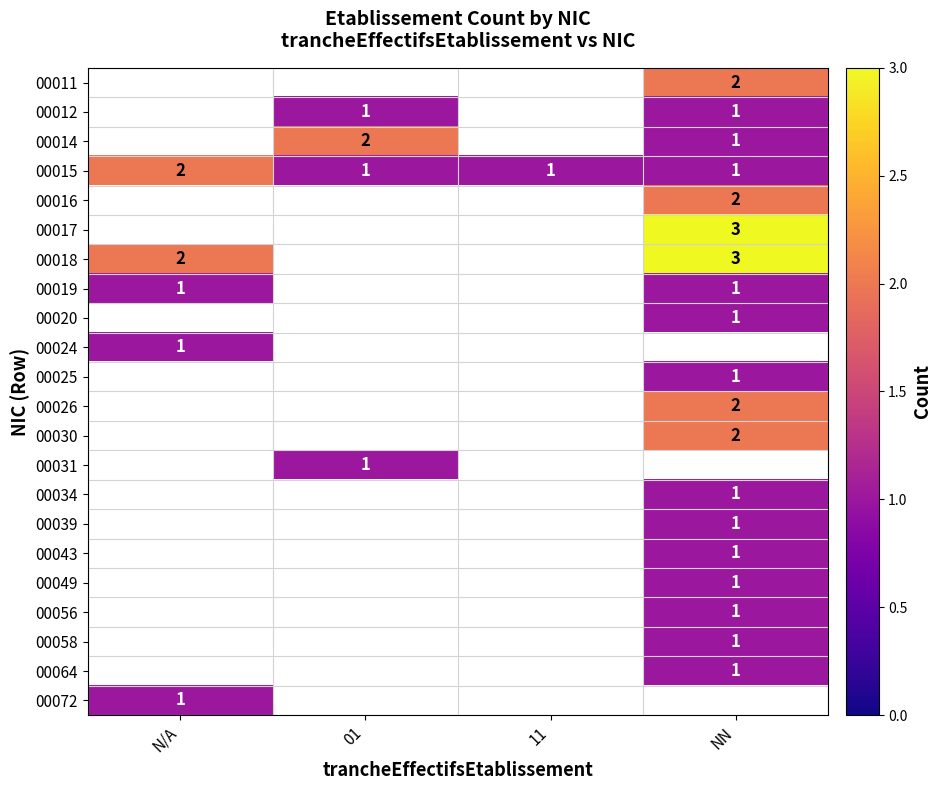

Which has a higher value, N/A or NN?

NN